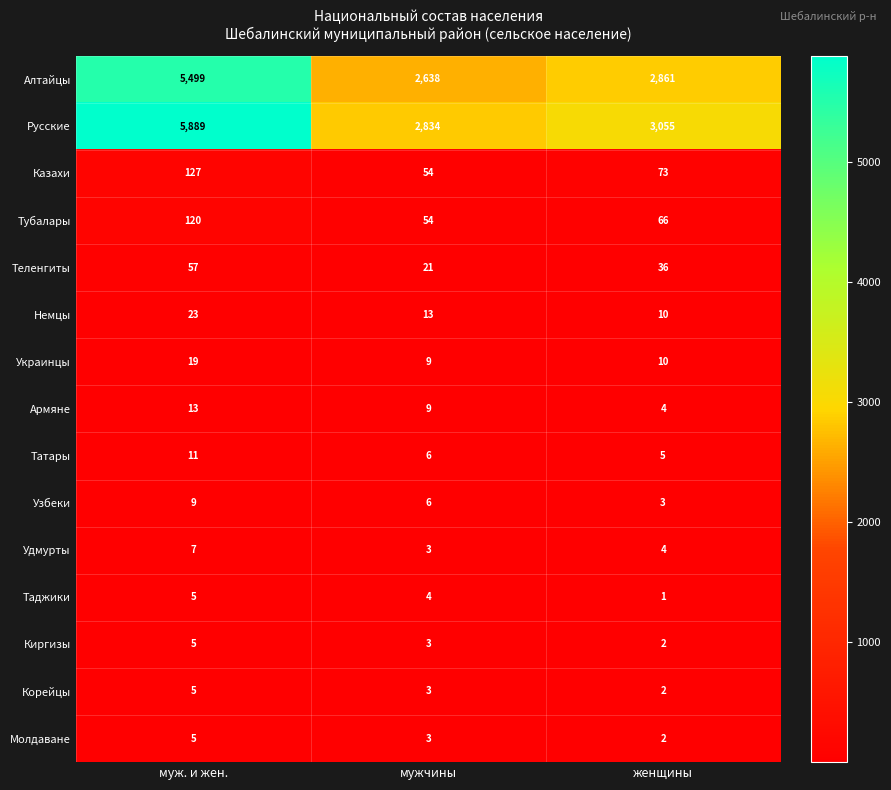

Count the Тубалары values in the range 54 to 120.

3